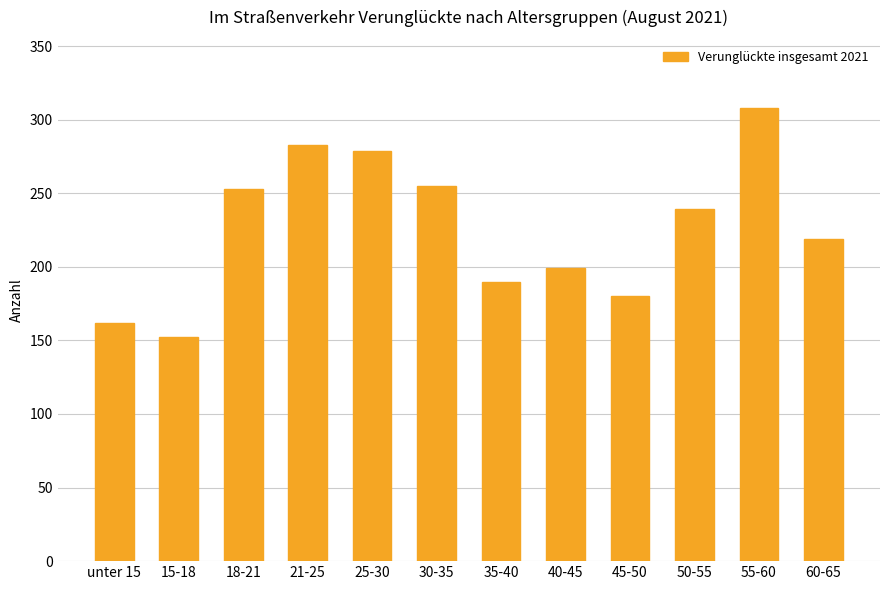

What is the difference between the maximum and minimum values?

156